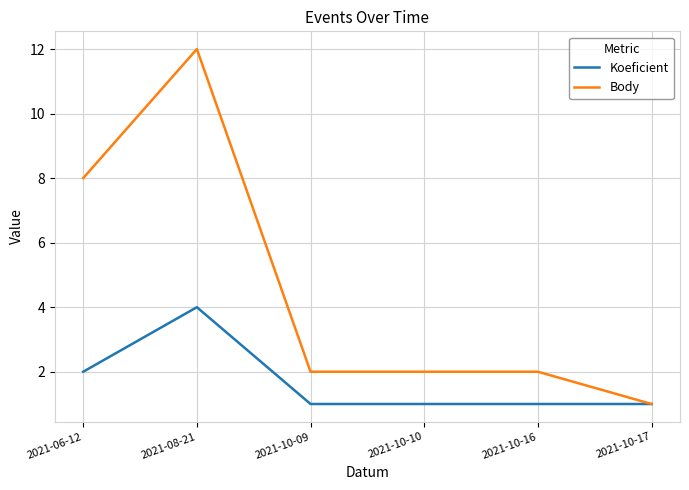

What is the average value of the Koeficient series?

2